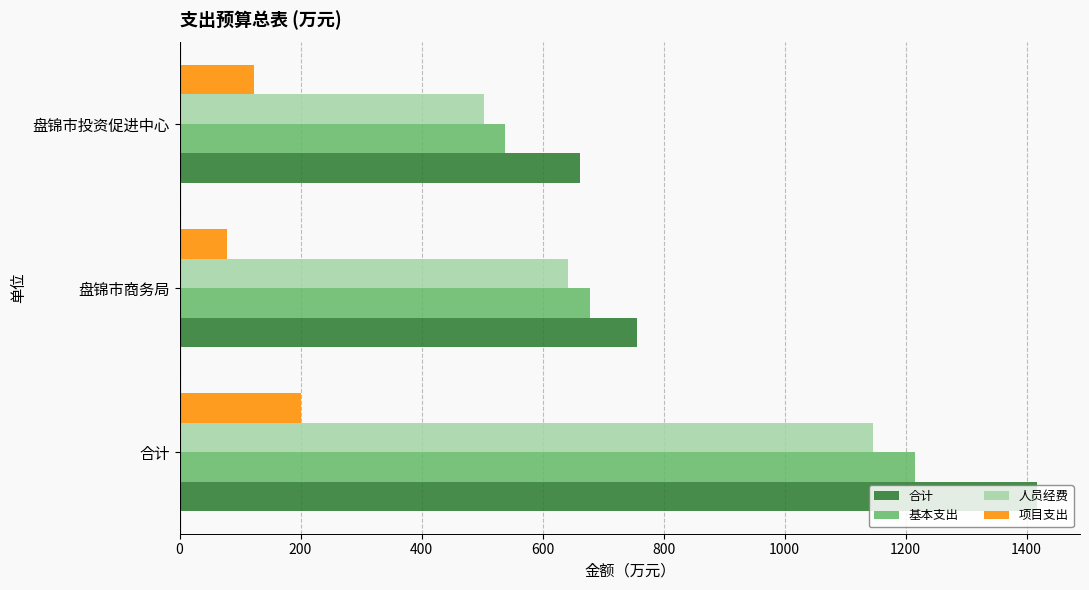

Which series has the largest range (max minus min)?

合计